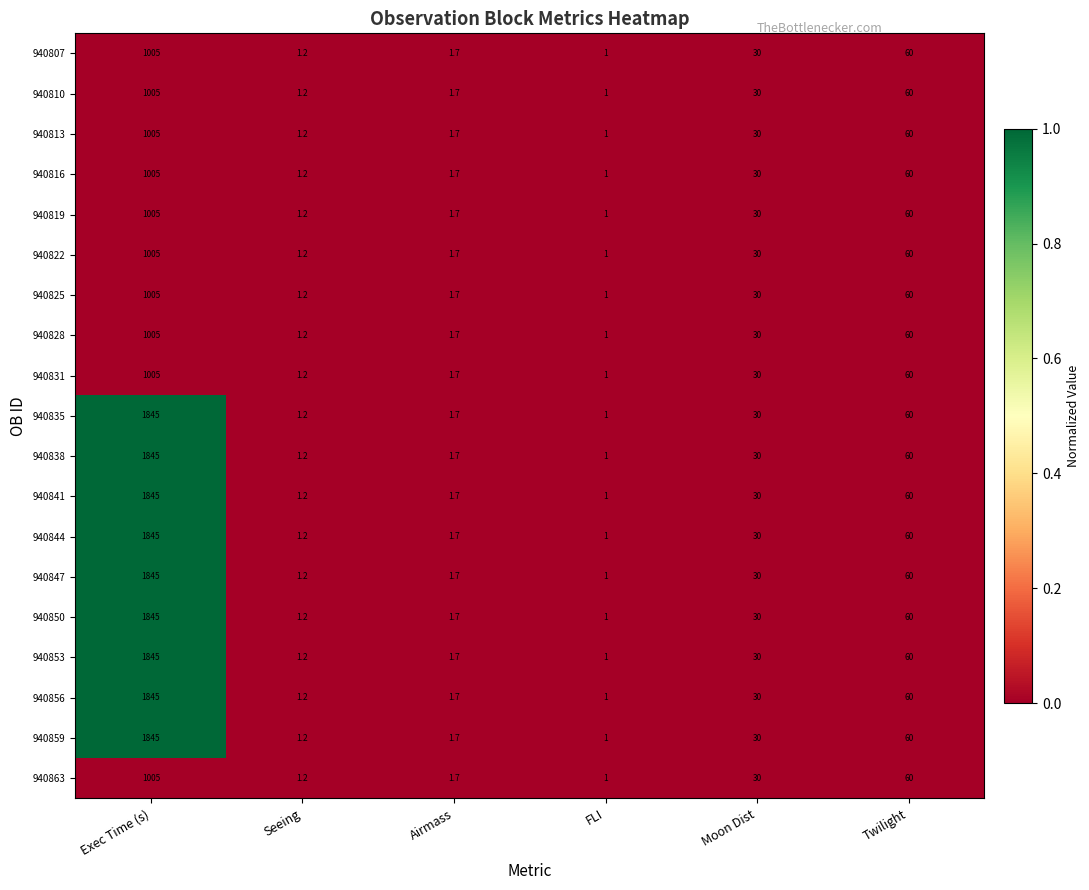

Rank the categories by 940822 value from highest to lowest.

Exec Time (s), Twilight, Moon Dist, Airmass, Seeing, FLI